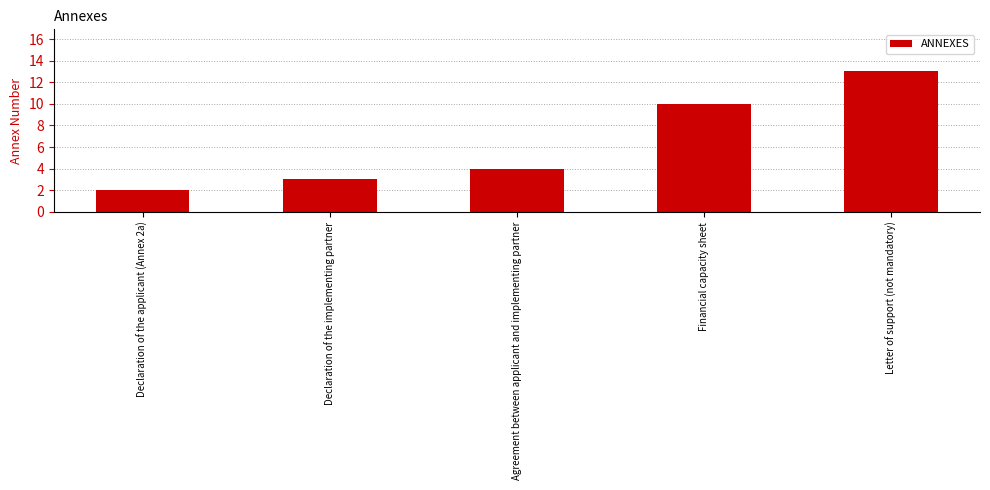

True or false: the data shows 4 at Agreement between applicant and implementing partner.

True